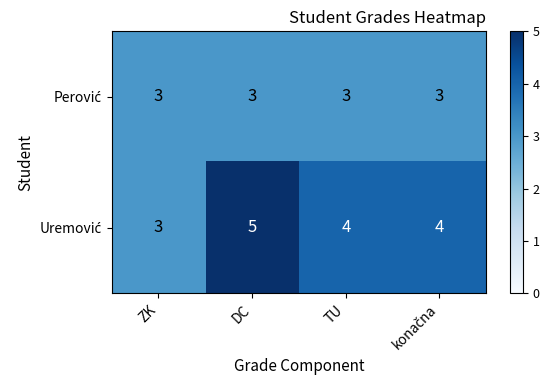

At which category is the sum across all series the highest?

DC